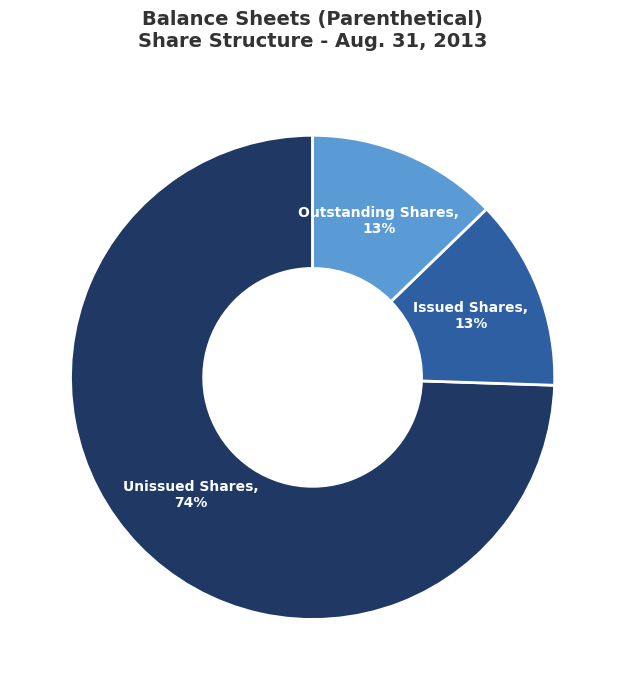

The Unissued Shares slice represents 88% of the pie. True or false?

False